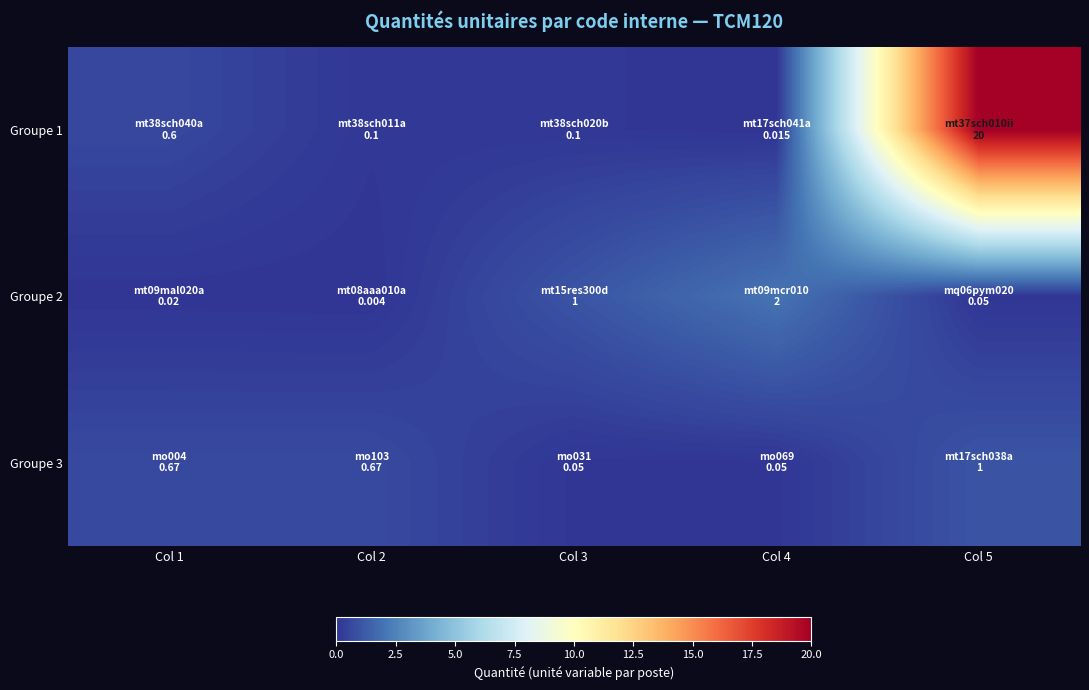

Rank the series by their maximum value, from lowest to highest.

Groupe 3, Groupe 2, Groupe 1